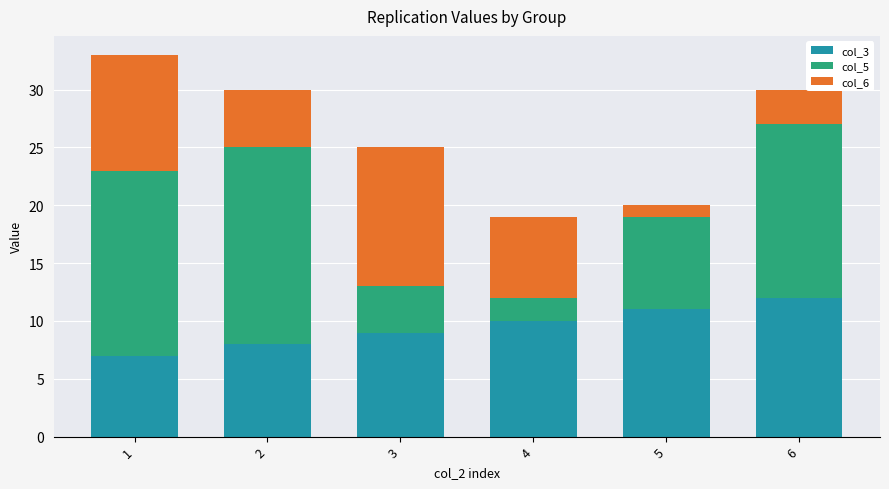

What is the total value across all series at 6?

30